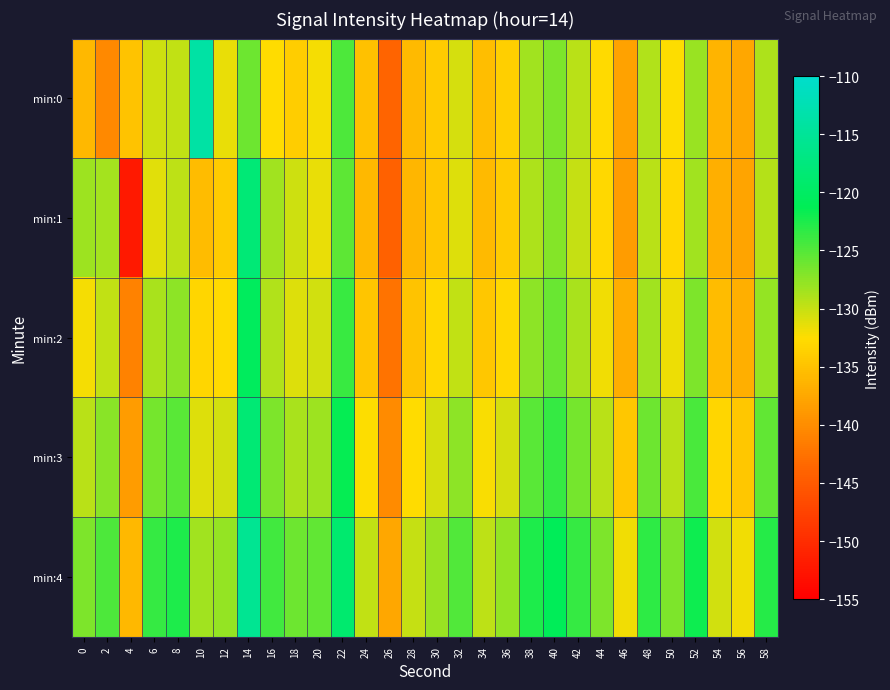

How many categories are shown in the chart?

30